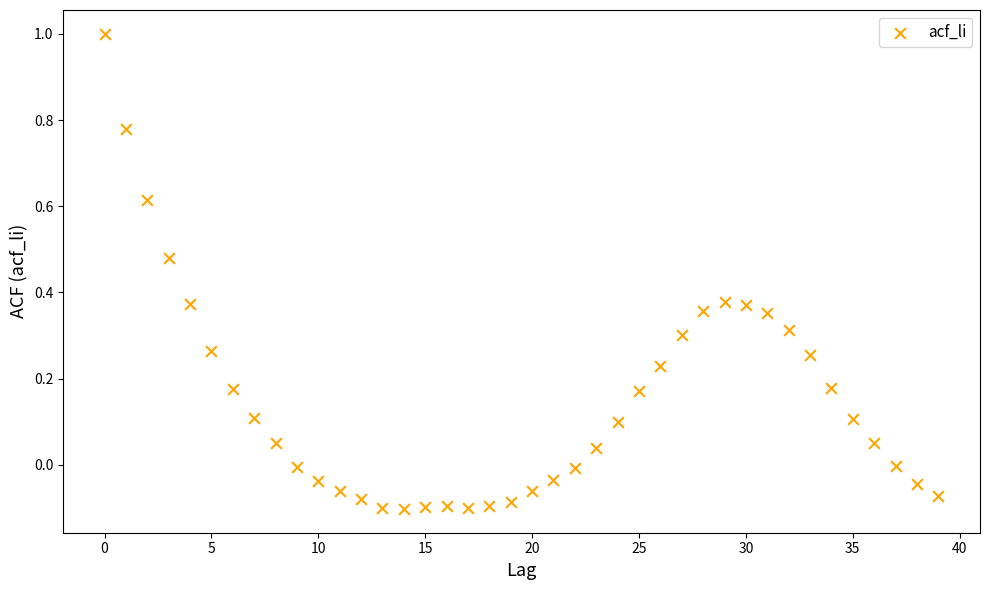

What is the range of Y values (max minus min)?

1.1